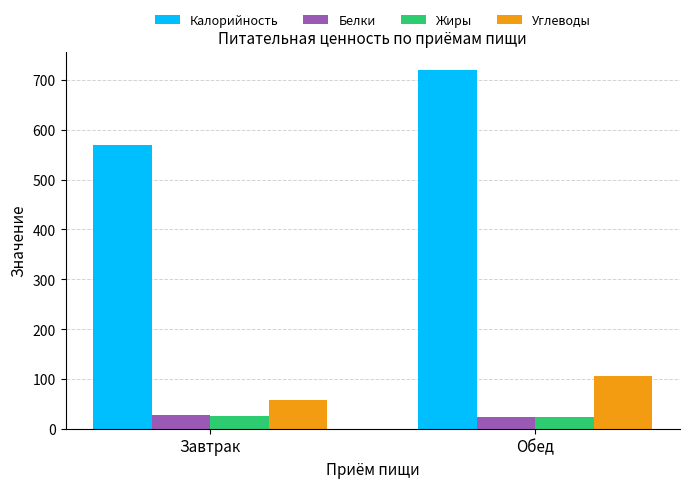

How many data points in Белки are less than 27?

1